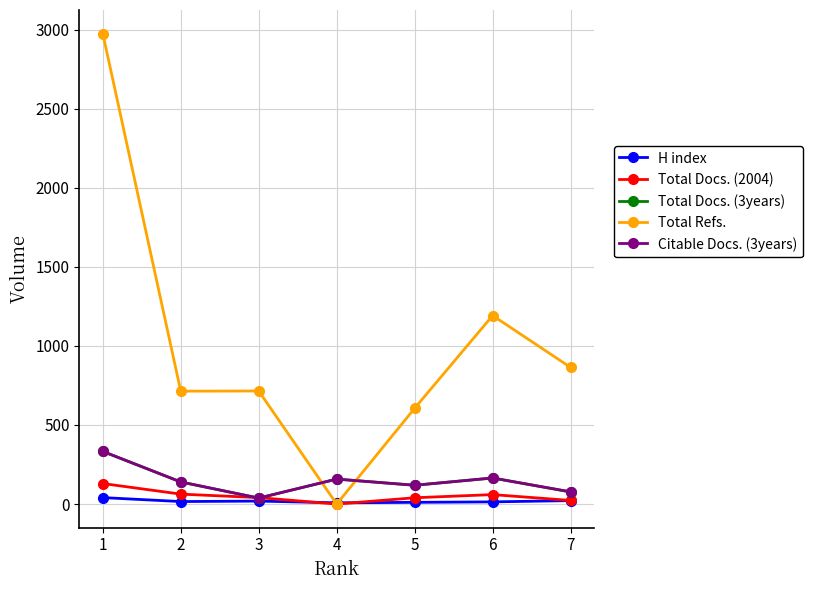

The value of Total Docs. (3years) at 5 is 119. True or false?

True